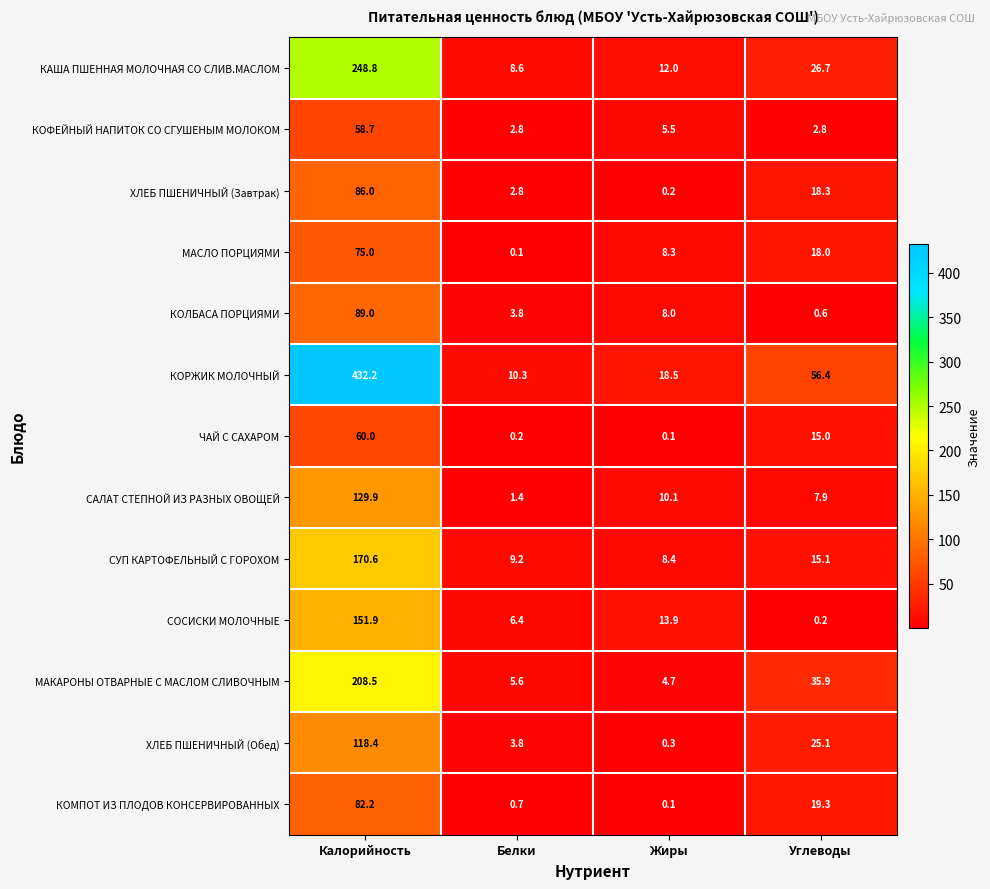

What is the sum of all МАСЛО ПОРЦИЯМИ values?

101.4